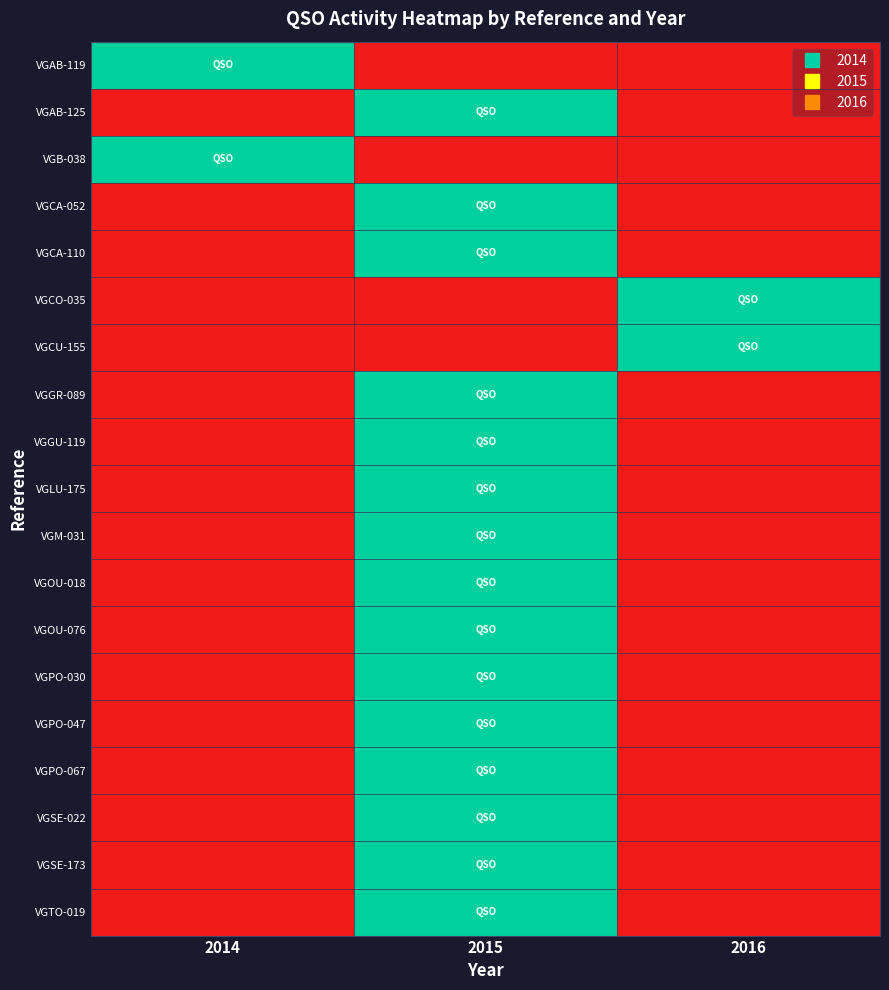

At how many categories does at least one series exceed 0?

3